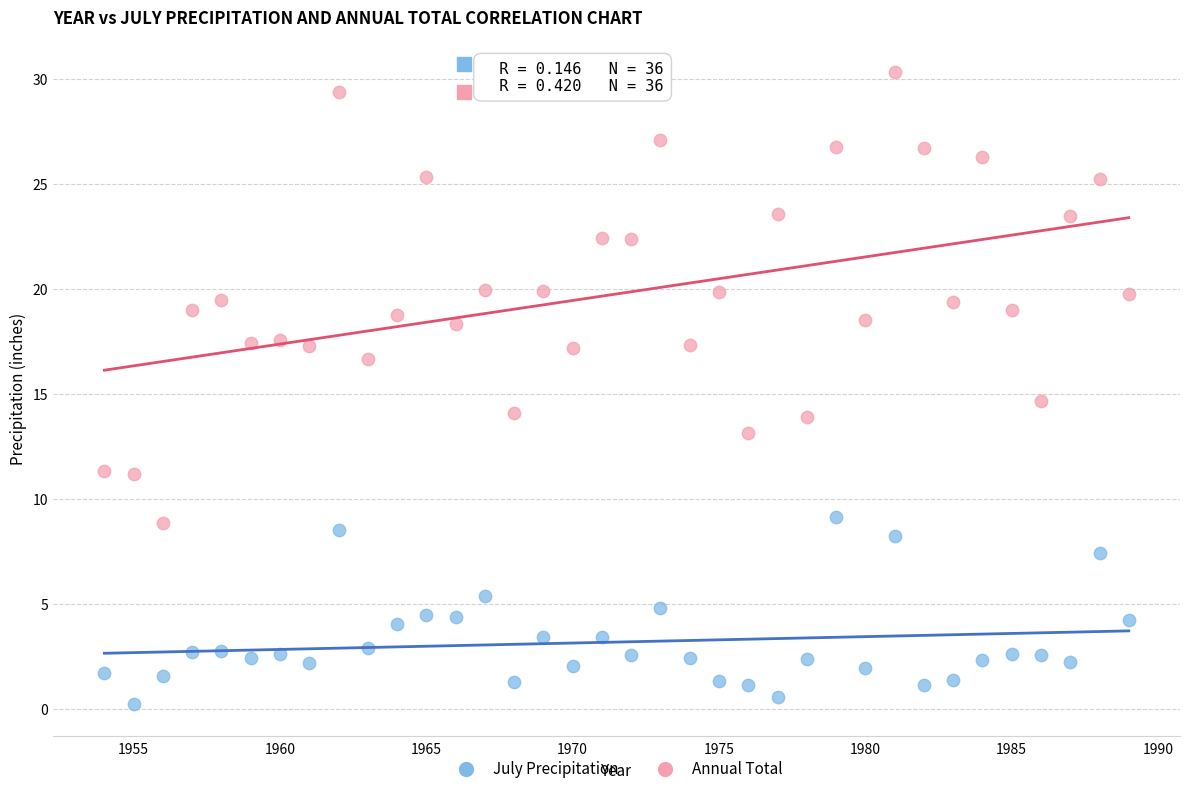

Which series has the largest Y range (max minus min)?

Annual Total